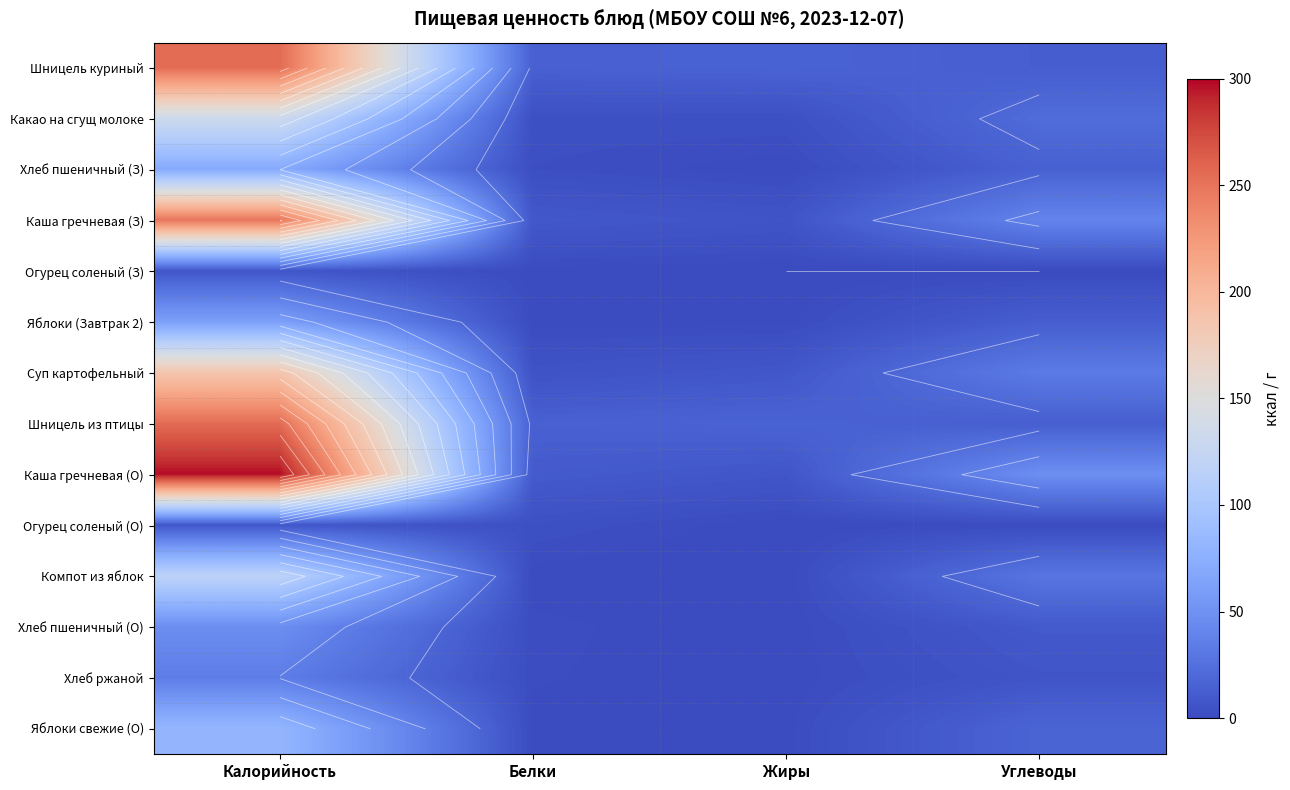

At Белки, list the series in order from largest to smallest.

Шницель куриный, Шницель из птицы, Каша гречневая (О), Каша гречневая (З), Суп картофельный, Огурец соленый (О), Какао на сгущ молоке, Хлеб пшеничный (З), Хлеб пшеничный (О), Хлеб ржаной, Яблоки свежие (О), Яблоки (Завтрак 2), Огурец соленый (З), Компот из яблок